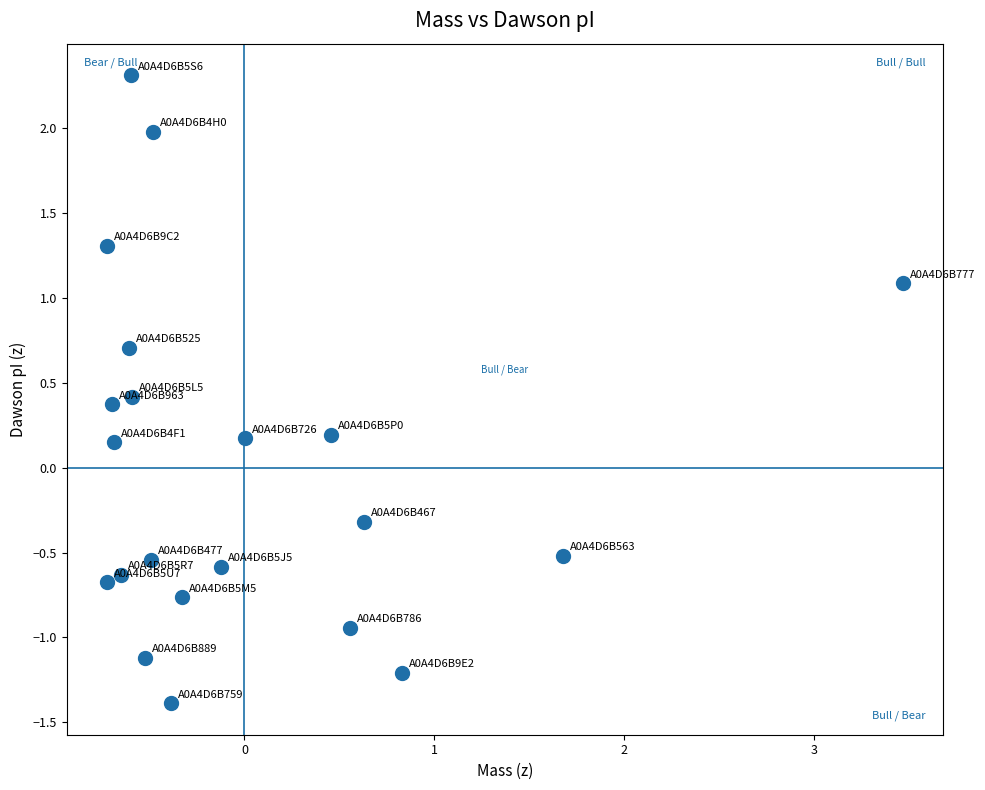

What is the range of X values (max minus min)?

4.2